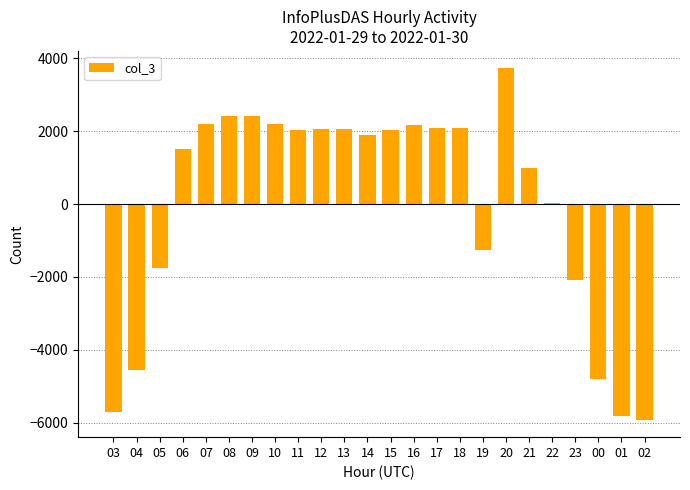

What is the minimum value shown in the chart?

-5910.8